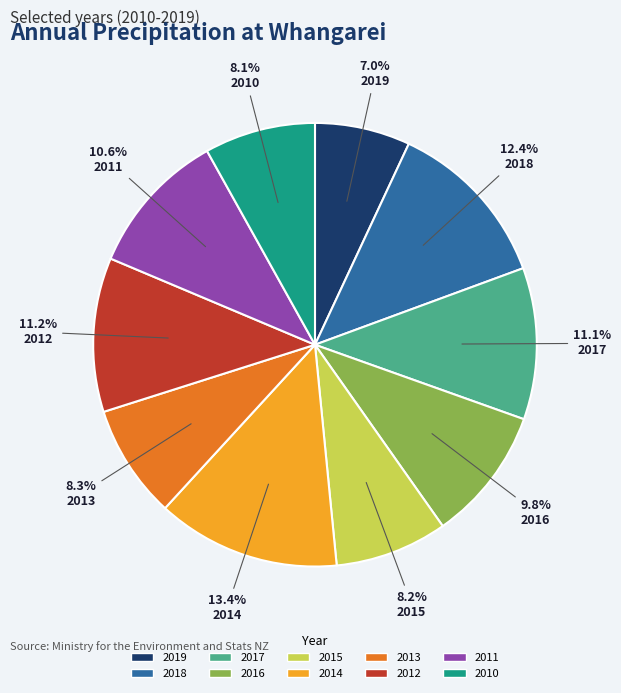

To the nearest percent, what percentage of the pie is 2017?

11%